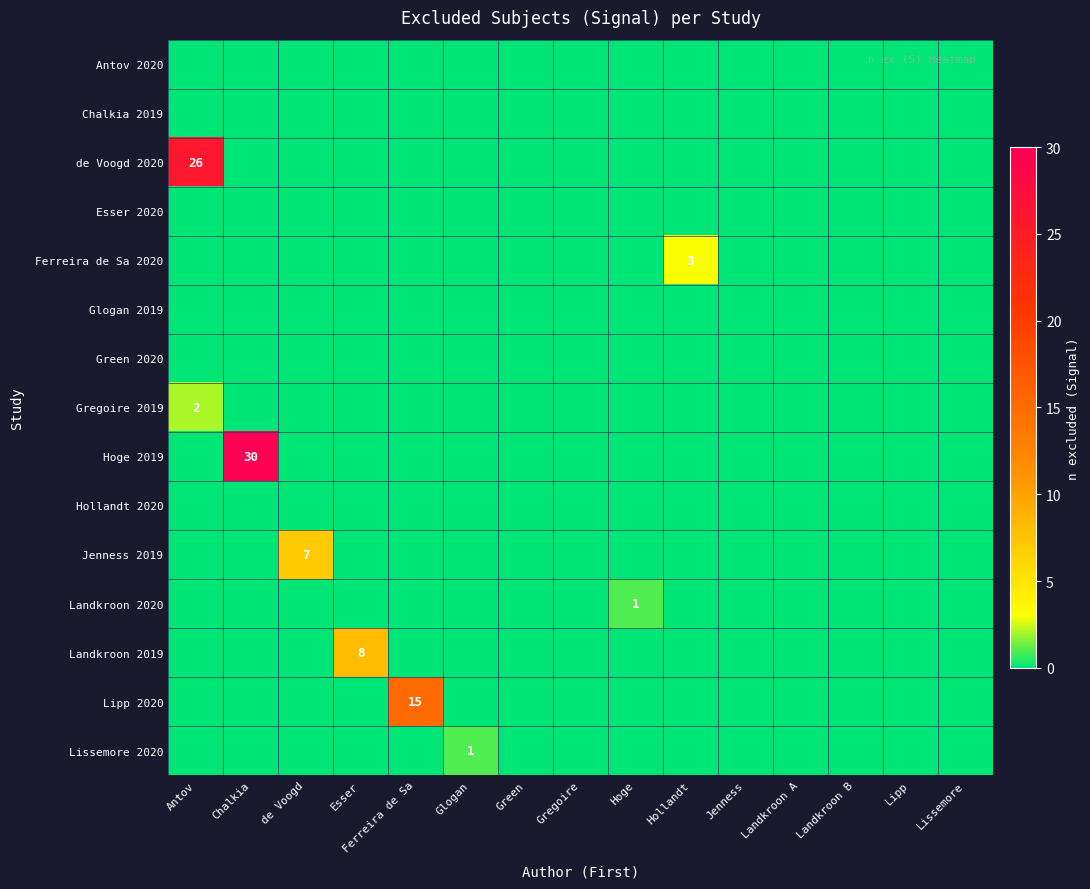

List the labels in order of Lissemore 2020 value, smallest first.

Antov, Chalkia, de Voogd, Esser, Ferreira de Sa, Green, Gregoire, Hoge, Hollandt, Jenness, Landkroon A, Landkroon B, Lipp, Lissemore, Glogan